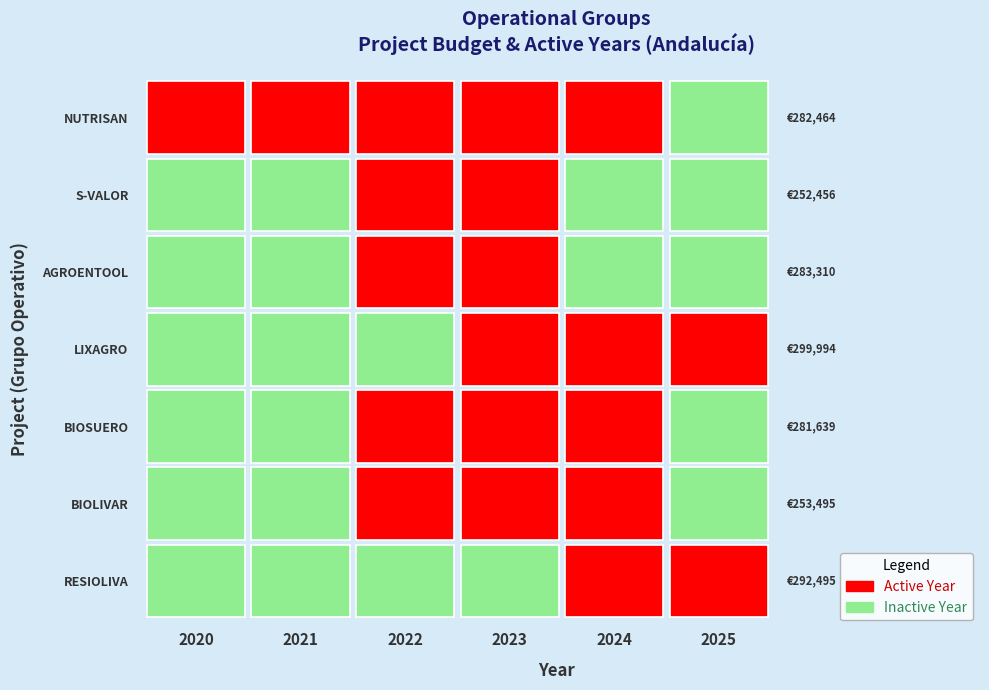

Rank the categories by value from highest to lowest.

LIXAGRO, RESIOLIVA, AGROENTOOL, NUTRISAN, BIOSUERO, BIOLIVAR, S-VALOR